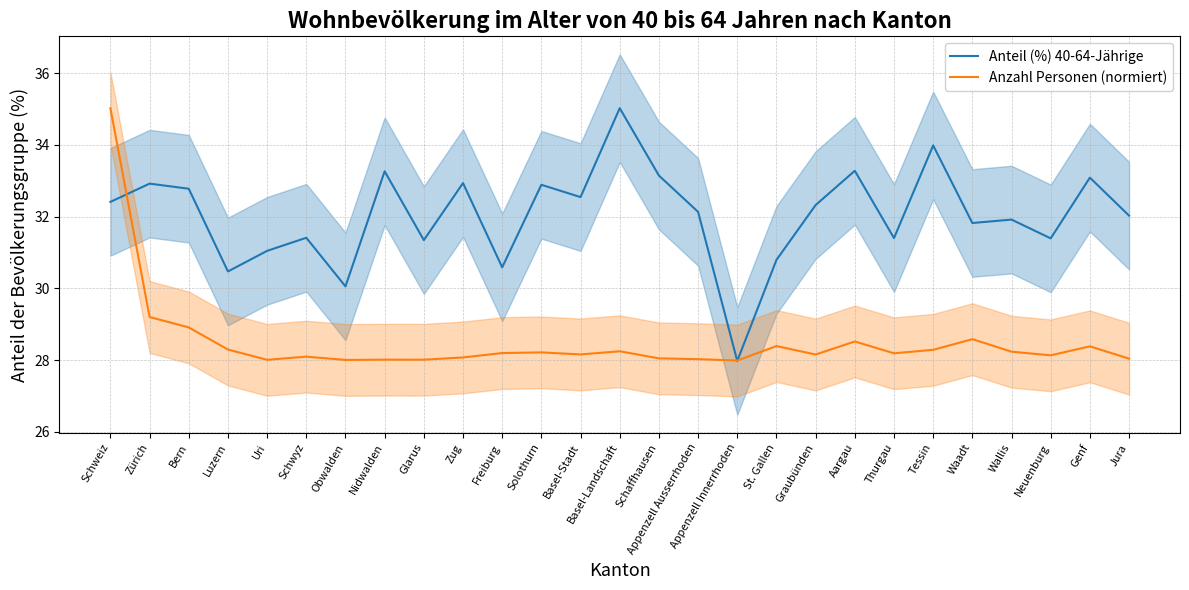

Reading left to right, what are all the values shown in this chart?

Anteil (%) 40-64-Jährige: Schweiz=32.4	Zürich=32.9	Bern=32.8	Luzern=30.5	Uri=31.0	Schwyz=31.4	Obwalden=30.1	Nidwalden=33.3	Glarus=31.3	Zug=32.9	Freiburg=30.6	Solothurn=32.9	Basel-Stadt=32.5	Basel-Landschaft=35.0	Schaffhausen=33.1	Appenzell Ausserrhoden=32.1	Appenzell Innerrhoden=28.0	St. Gallen=30.8	Graubünden=32.3	Aargau=33.3	Thurgau=31.4	Tessin=34.0	Waadt=31.8	Wallis=31.9	Neuenburg=31.4	Genf=33.1	Jura=32.0
Anzahl Personen (normiert): Schweiz=35.0	Zürich=29.2	Bern=28.9	Luzern=28.3	Uri=28.0	Schwyz=28.1	Obwalden=28.0	Nidwalden=28.0	Glarus=28.0	Zug=28.1	Freiburg=28.2	Solothurn=28.2	Basel-Stadt=28.2	Basel-Landschaft=28.3	Schaffhausen=28.1	Appenzell Ausserrhoden=28.0	Appenzell Innerrhoden=28.0	St. Gallen=28.4	Graubünden=28.2	Aargau=28.5	Thurgau=28.2	Tessin=28.3	Waadt=28.6	Wallis=28.2	Neuenburg=28.1	Genf=28.4	Jura=28.0